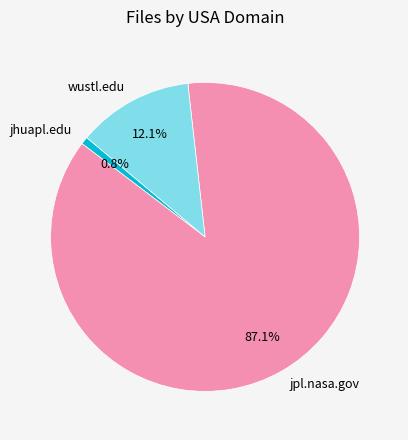

Rank the categories by value from lowest to highest.

jhuapl.edu, wustl.edu, jpl.nasa.gov